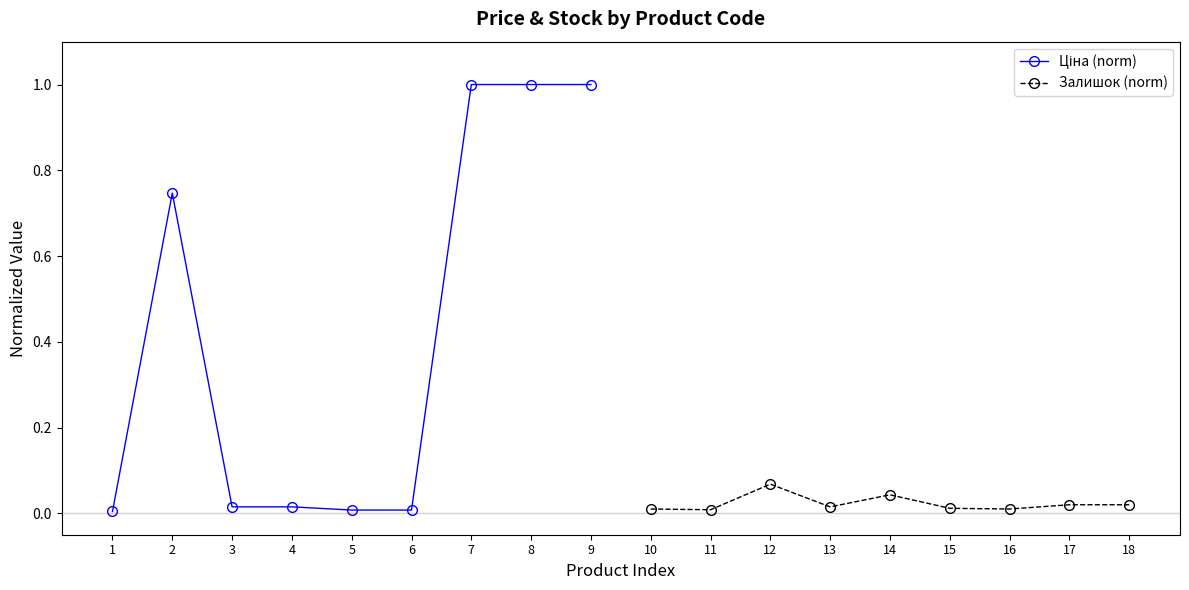

What is the sum of the Ціна (norm) values at 9 and 8?

2.0